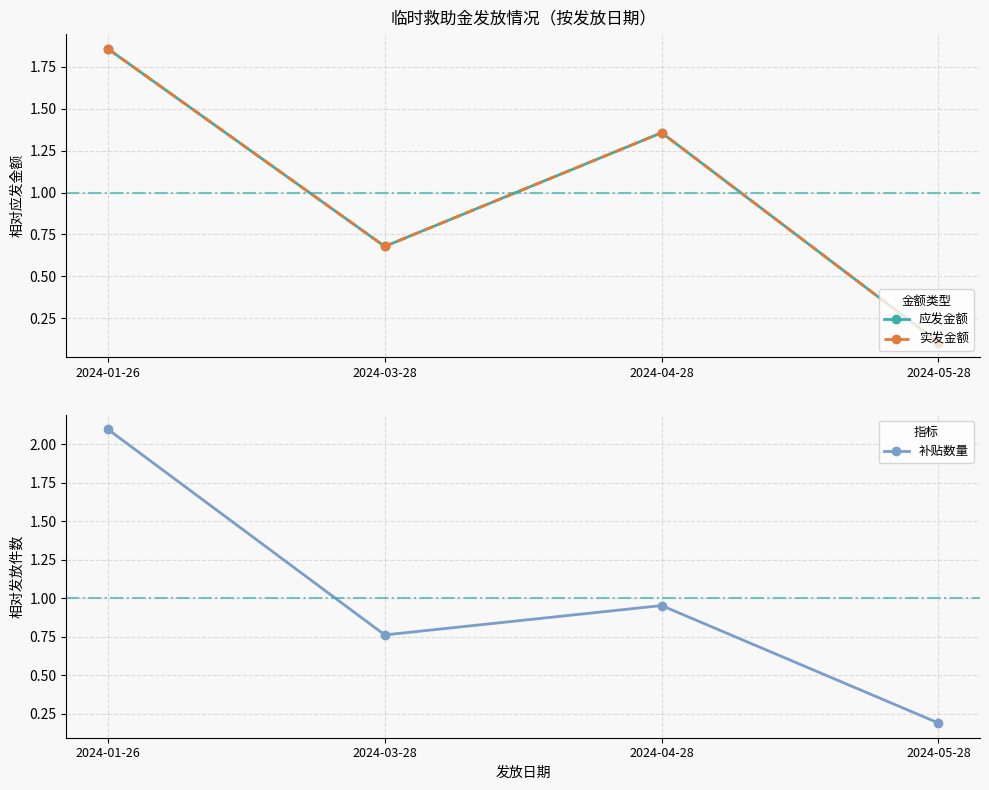

At which category is the sum across all series the highest?

2024-01-26